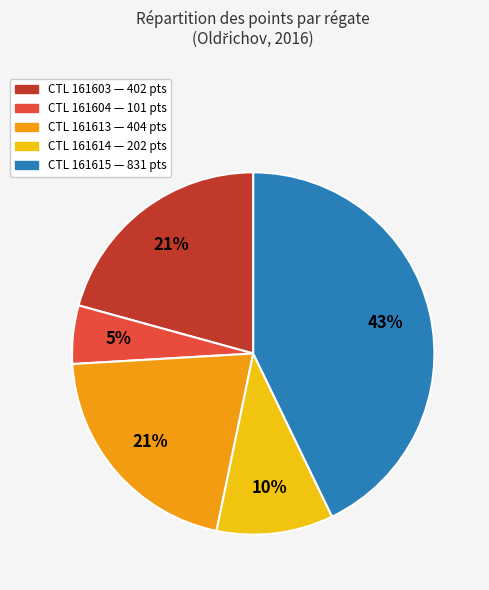

Is there any slice that represents more than half of the pie?

No